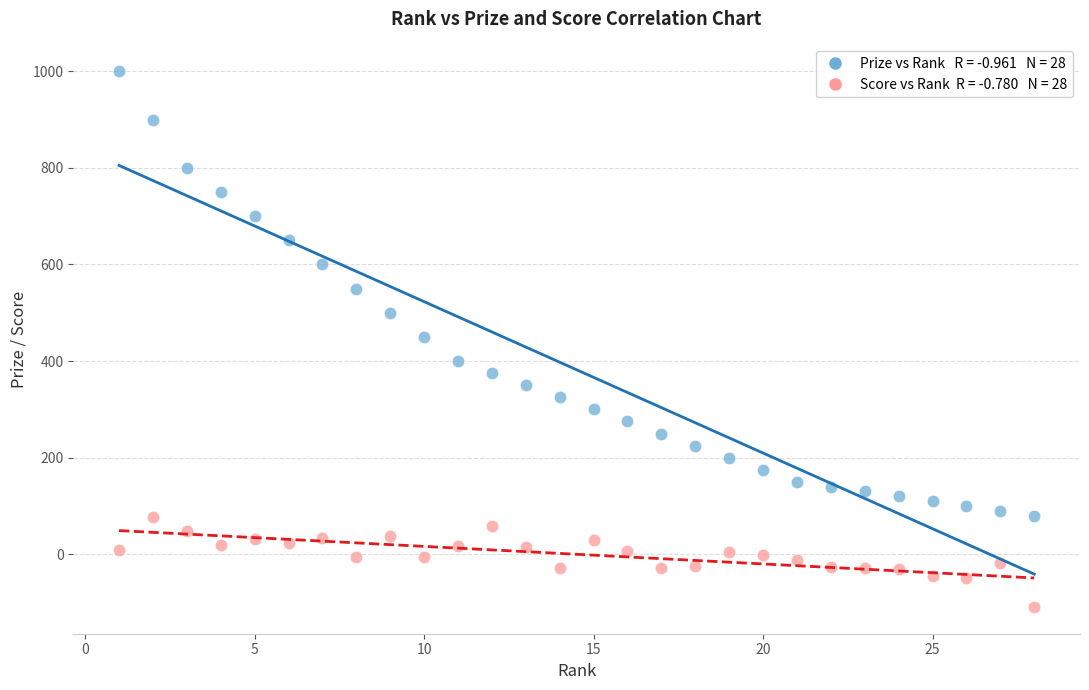

Across all data points, what is the range of Y values (max minus min)?

1109